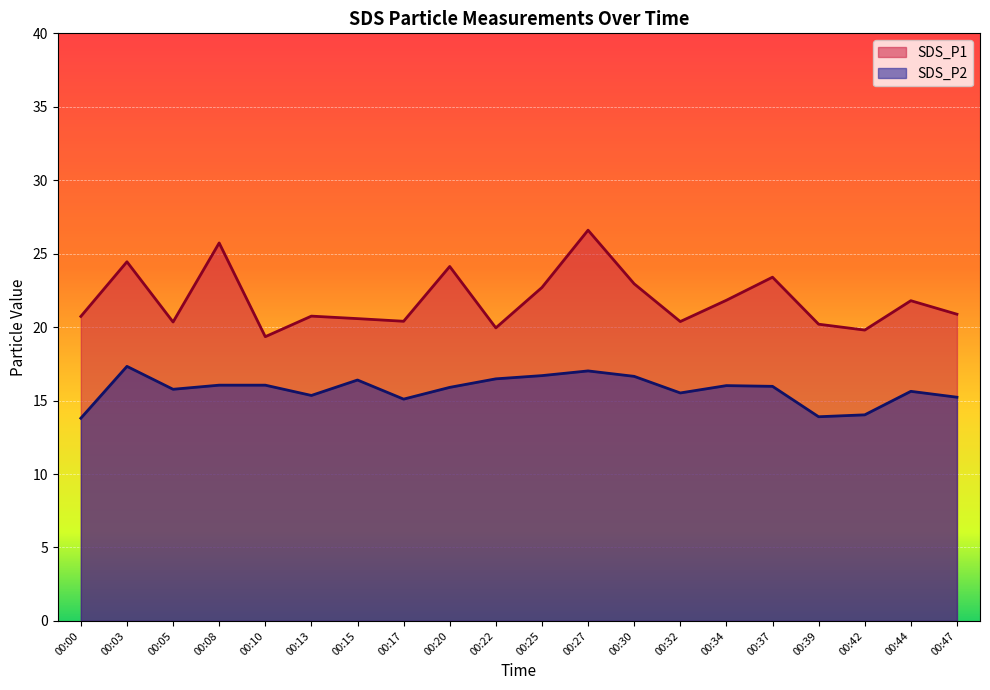

Reading left to right, what are all the values shown in this chart?

SDS_P1: 20.7	24.4	20.4	25.7	19.4	20.8	20.6	20.4	24.1	19.9	22.7	26.6	22.9	20.4	21.8	23.4	20.2	19.8	21.8	20.9
SDS_P2: 13.8	17.3	15.8	16.1	16.1	15.3	16.4	15.1	15.9	16.5	16.7	17.0	16.6	15.5	16.0	16.0	13.9	14.0	15.6	15.2